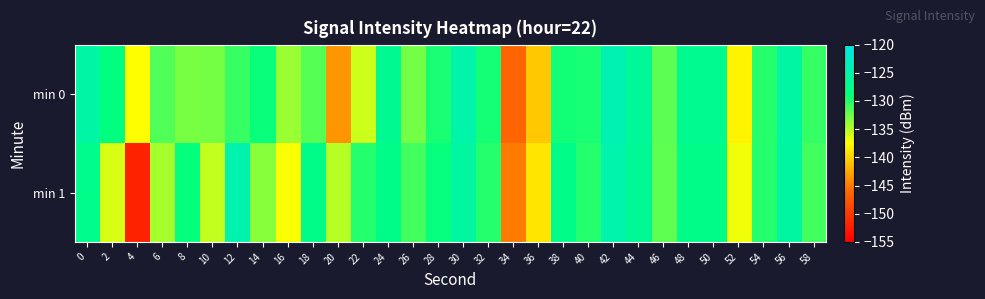

What is the difference between the highest and lowest values at 20?

8.5